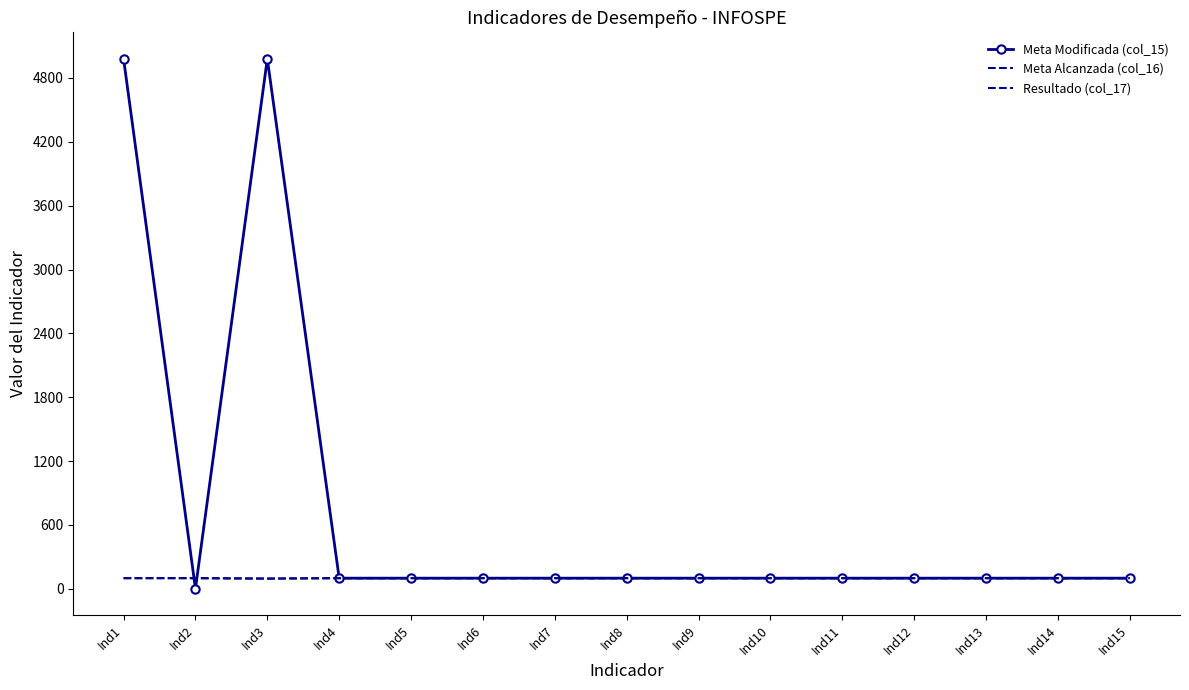

True or false: Meta Alcanzada (col_16) and Resultado (col_17) cross at least once.

False